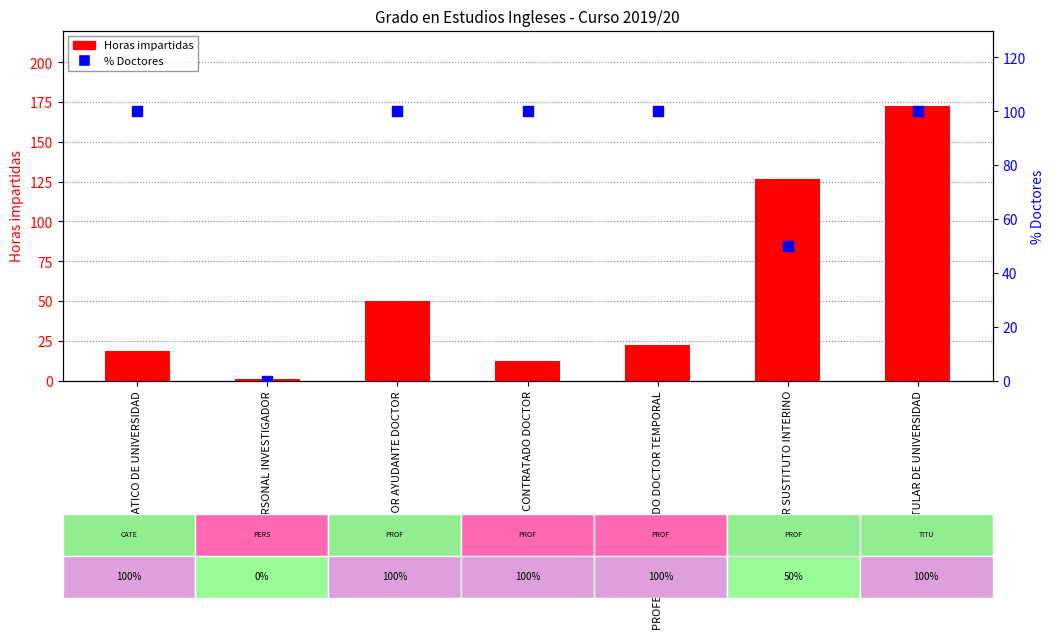

Which series contains the lowest Y value?

% Doctores